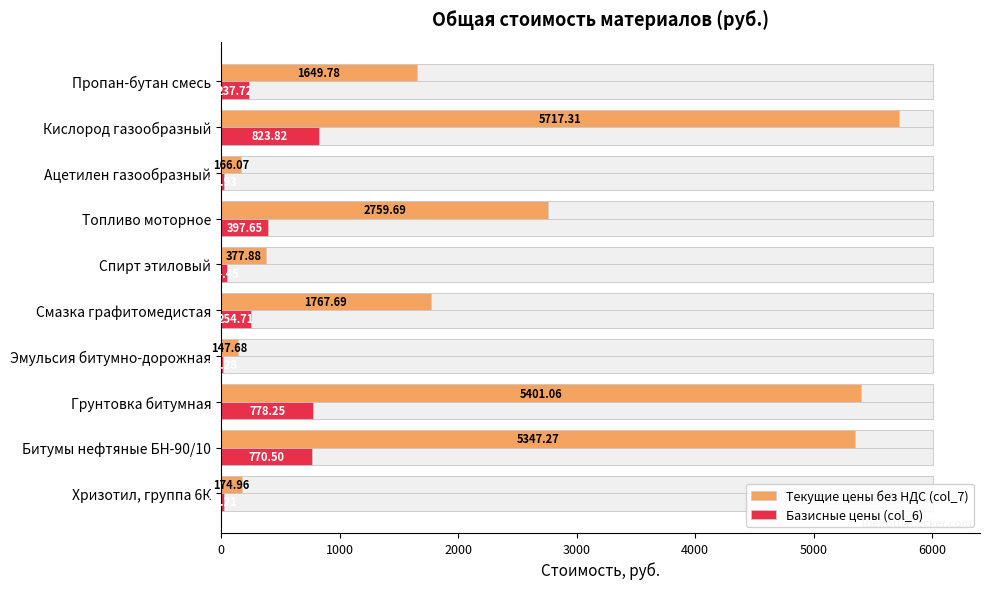

Is it true that Базисные цены (col_6) equals 1098.2 at Кислород газообразный?

False